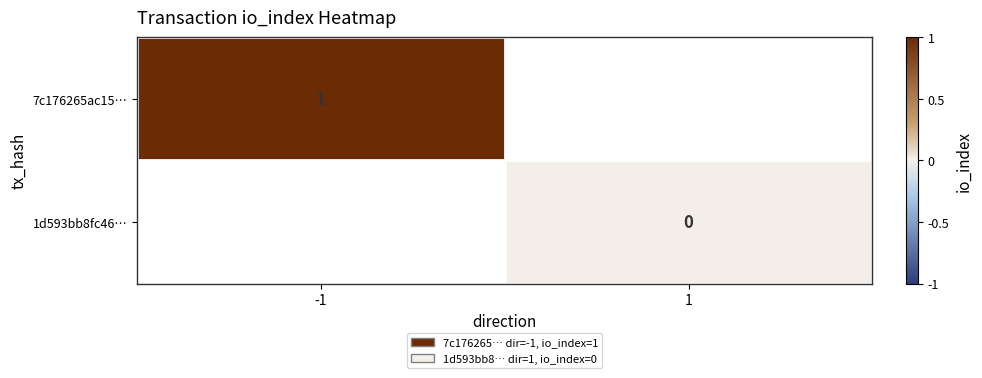

Is it true that 7c176265ac15… equals 1.3 at -1?

False